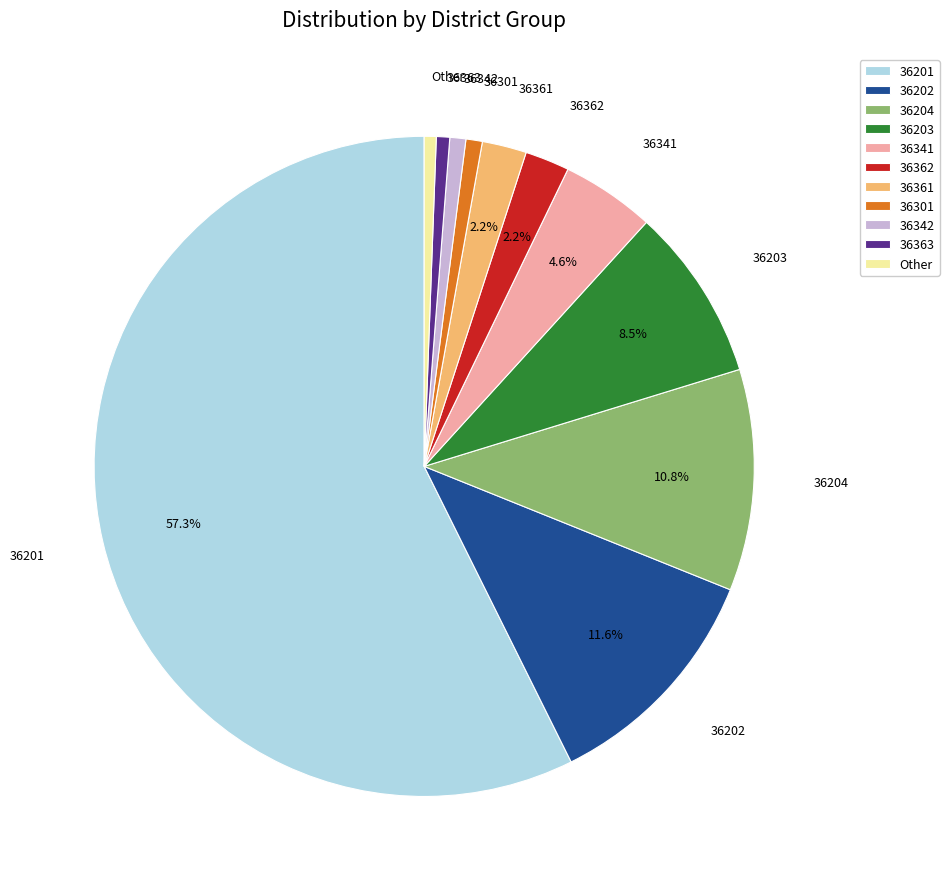

Which slice is the largest?

36201